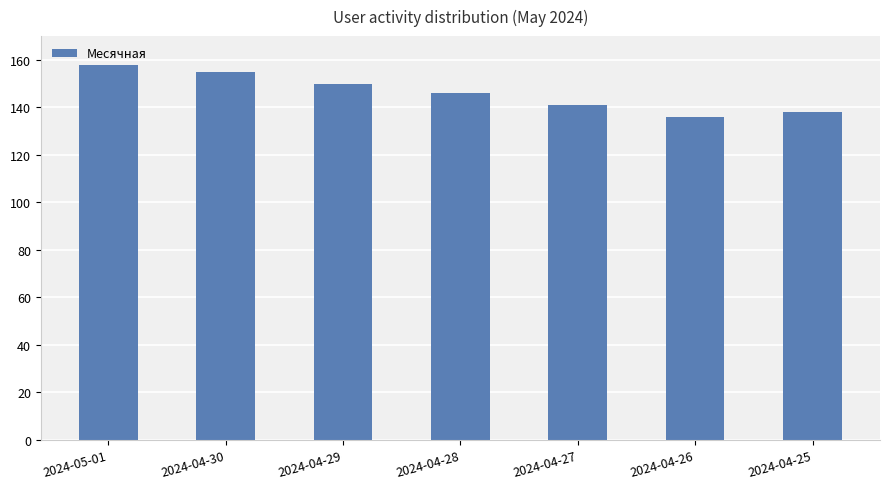

What is the greatest value displayed?

158